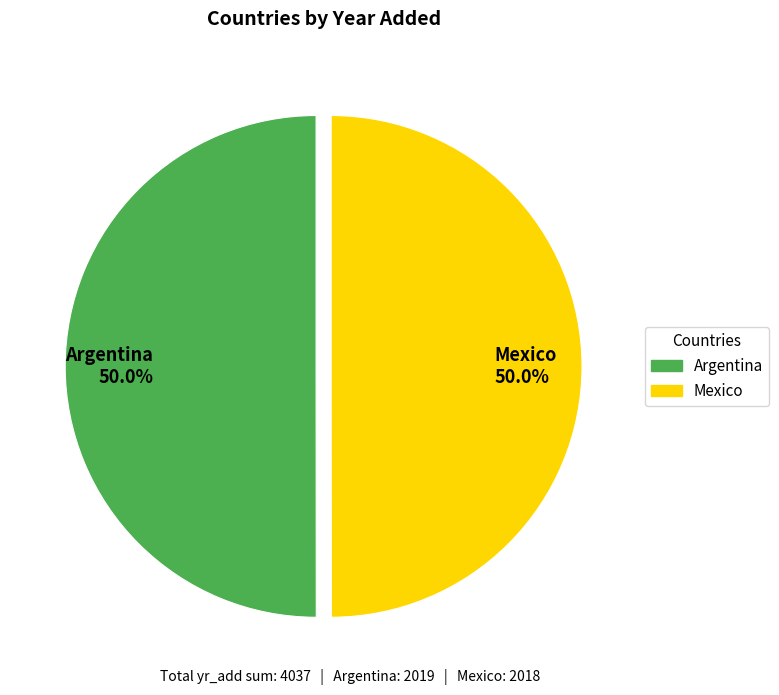

What is the ratio of the value at Argentina 50.0% to the value at Mexico 50.0%?

1.0